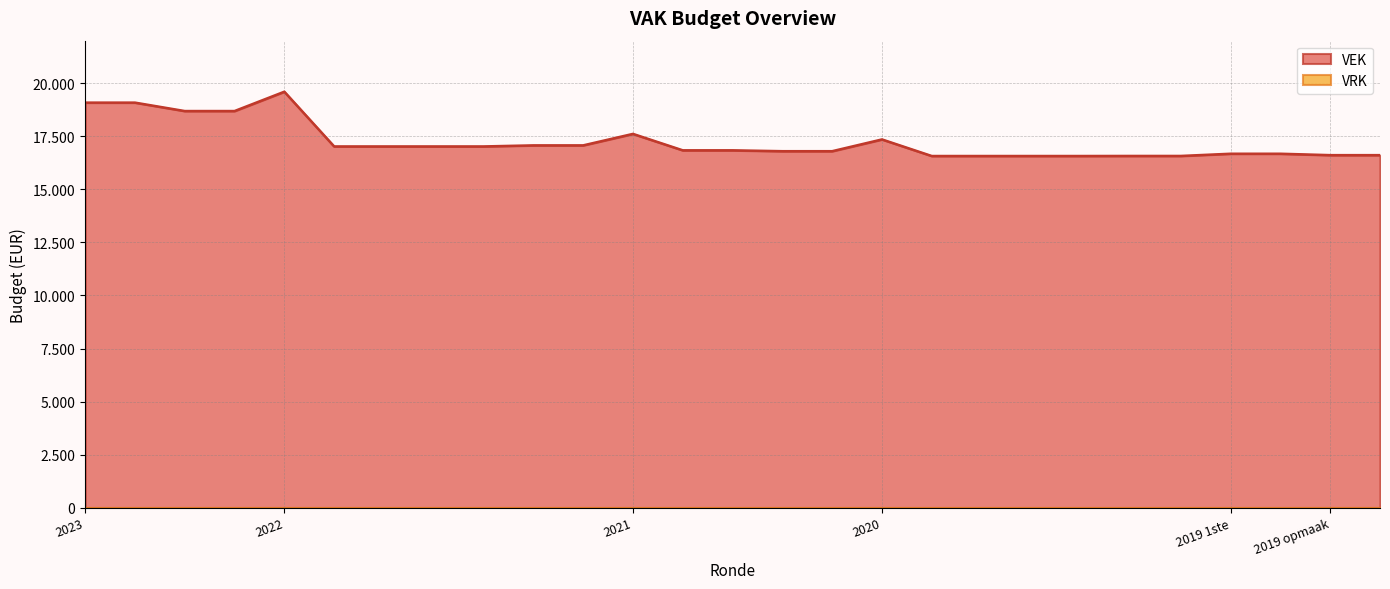

At which label is the value closest to 18081?

2021